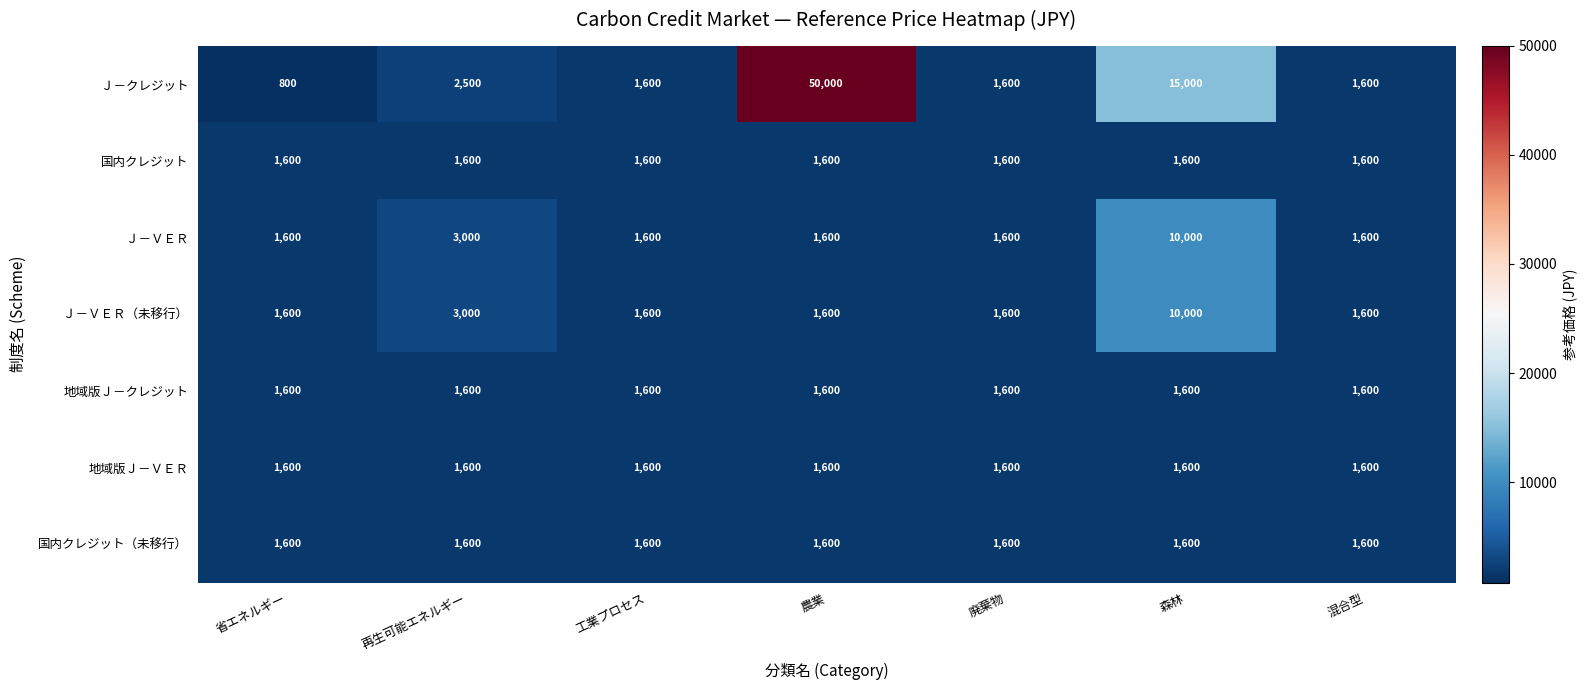

What is the minimum value shown in the chart?

800